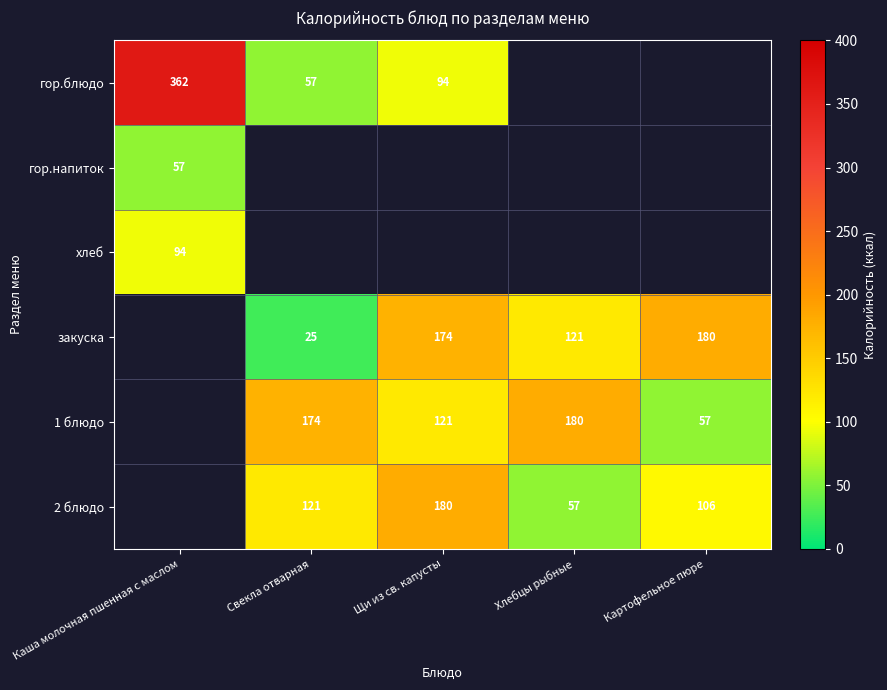

True or false: закуска has a value of 25.0 at Свекла отварная.

True